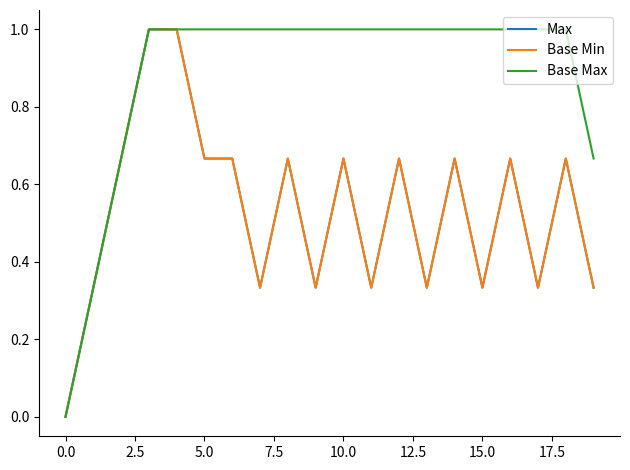

True or false: Base Min and Base Max cross at least once.

False